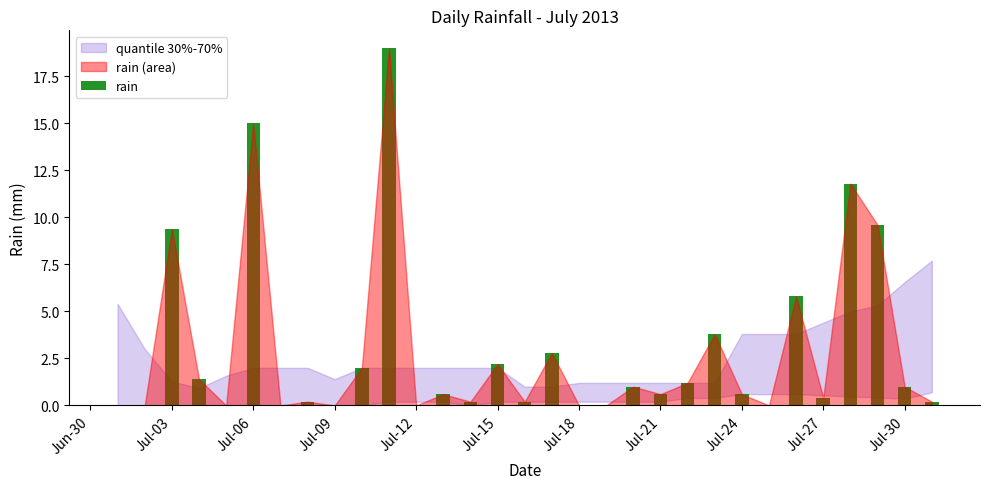

What is the greatest value displayed?

19.0